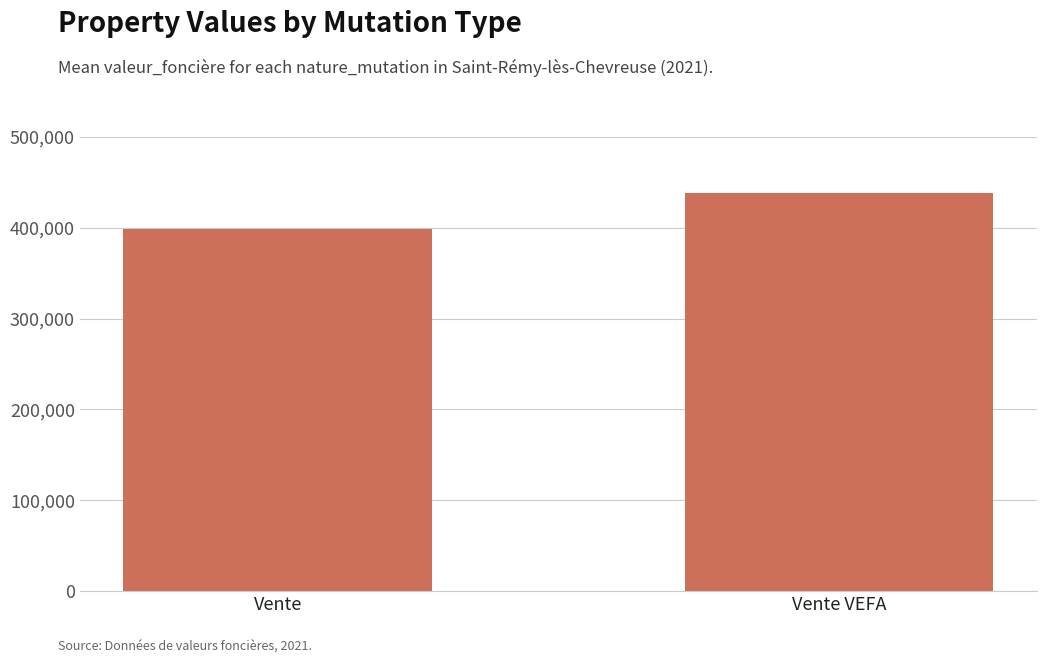

What is the change in value from Vente to Vente VEFA?

+39375